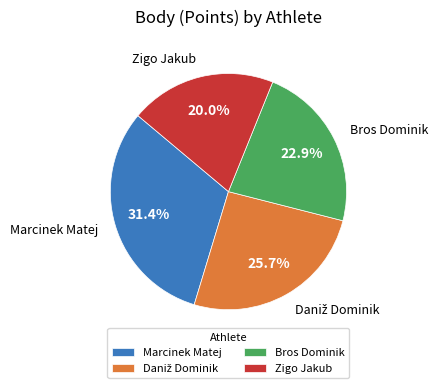

Is there a majority slice in this chart?

No